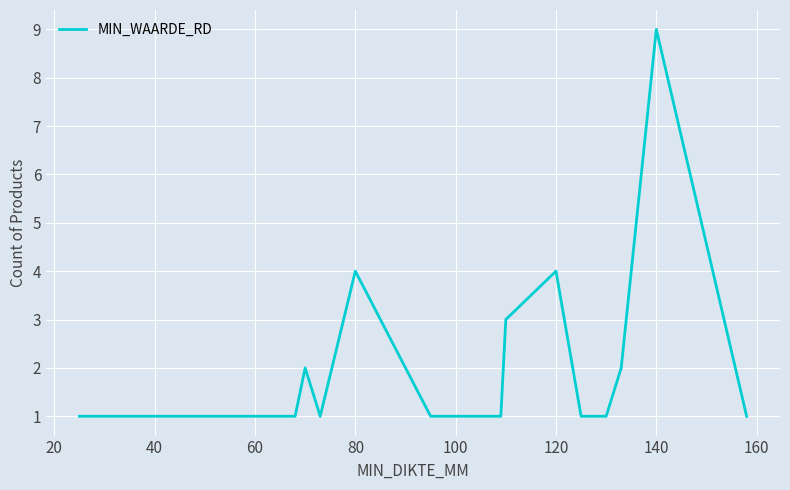

What is the maximum value shown in the chart?

9